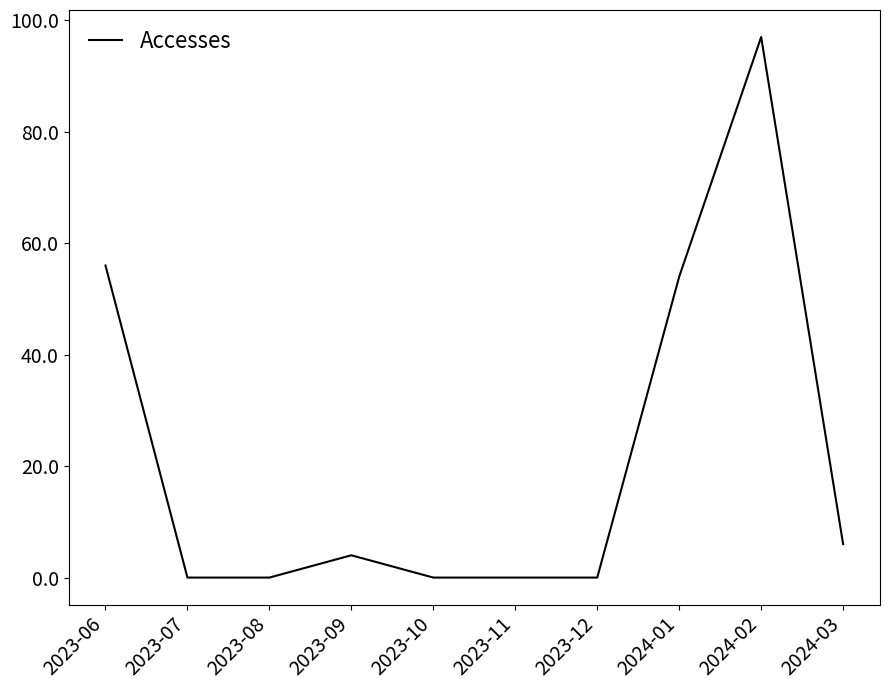

What position from the right is 2023-11?

5